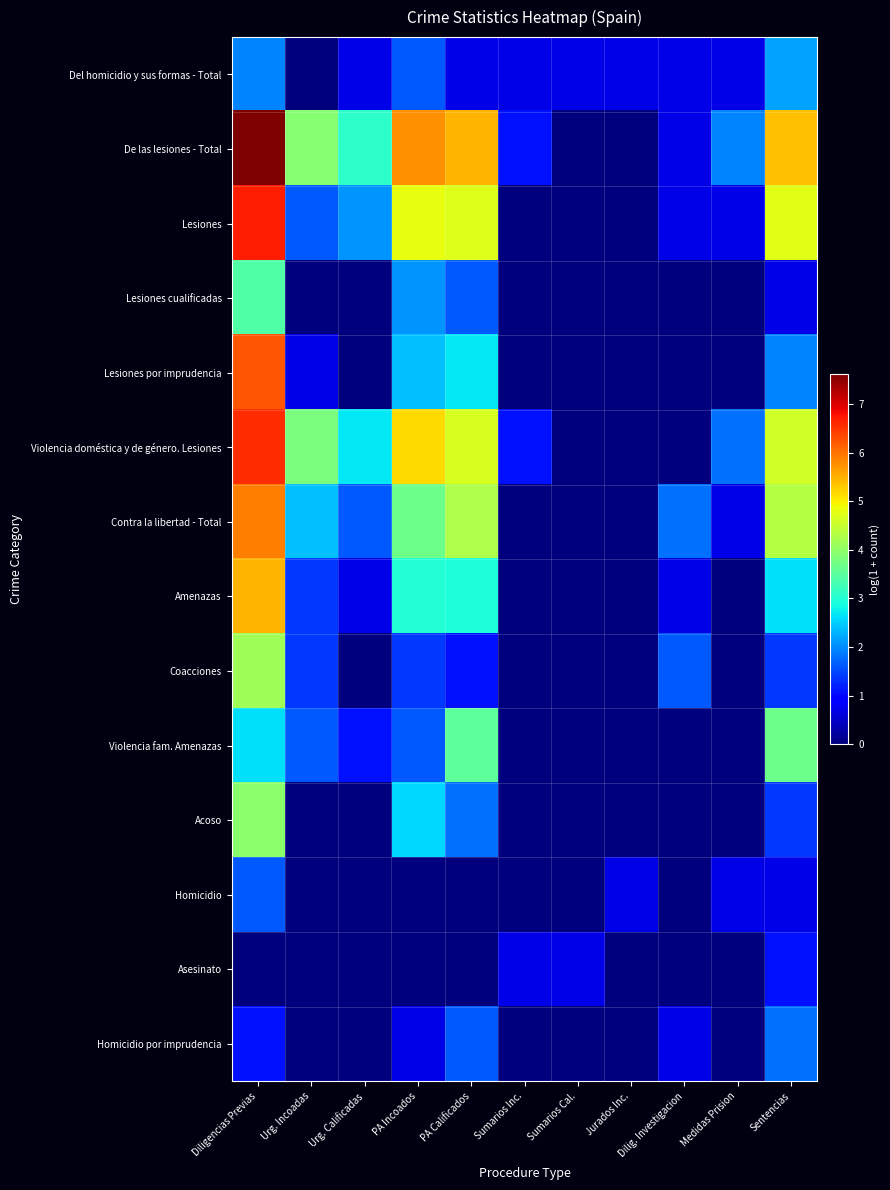

Which series has the widest spread of values?

De las lesiones - Total